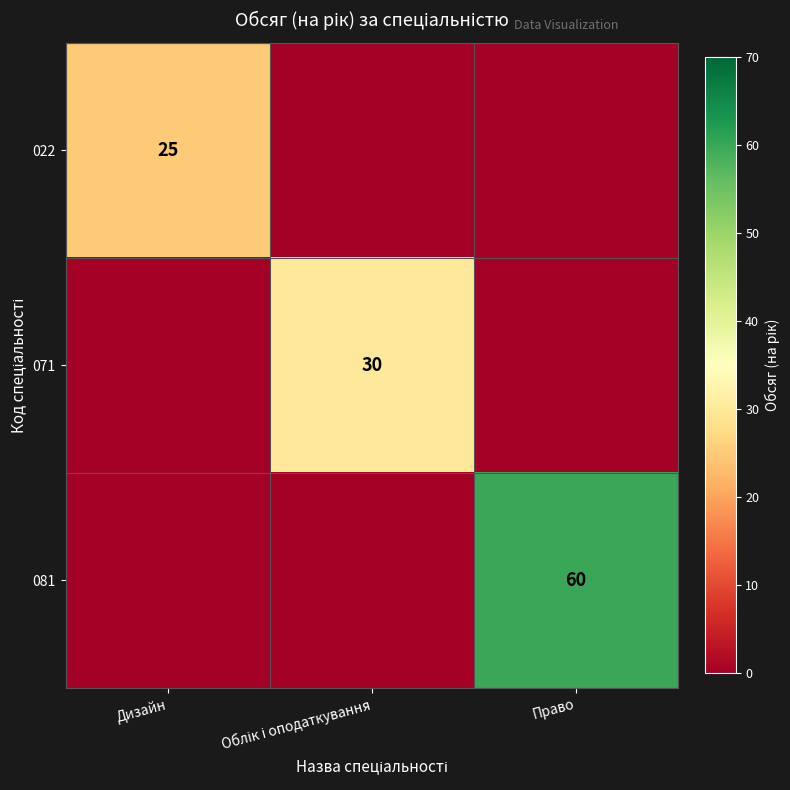

Is it true that 022 equals 25 at Дизайн?

True